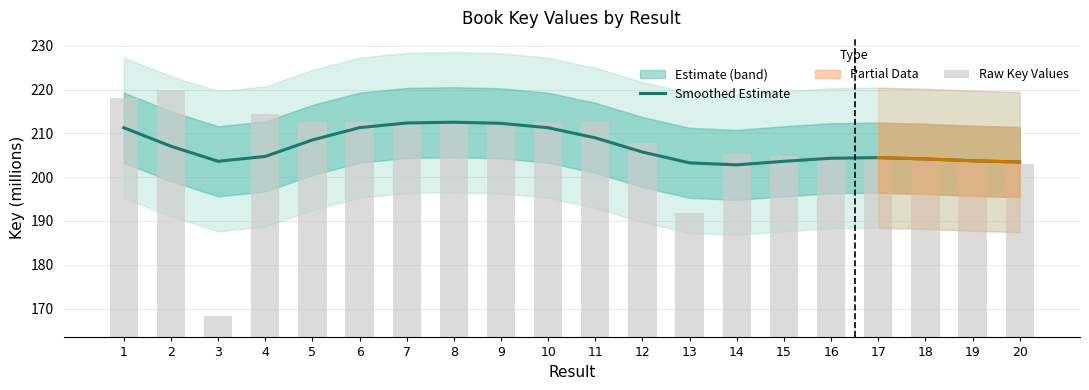

Rank the series at 13 from highest to lowest value.

Smoothed Estimate, Raw Key Values